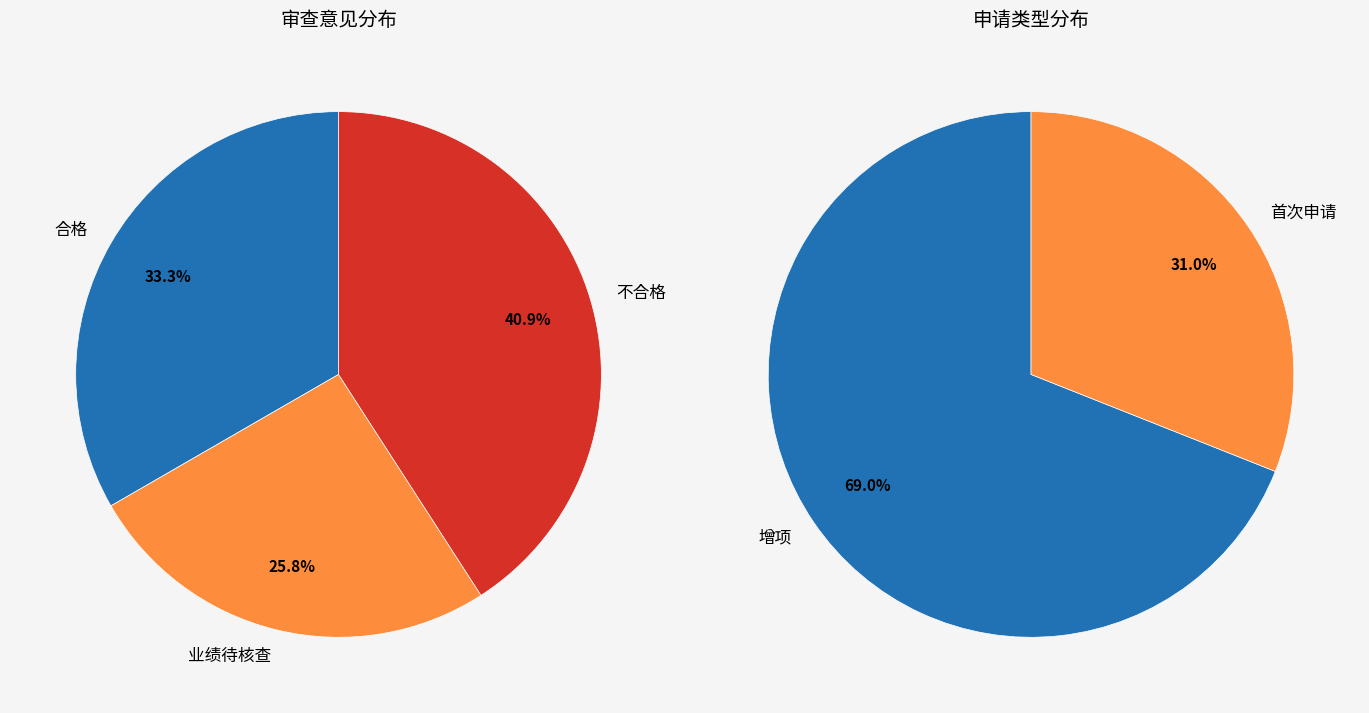

Which has a higher value, 合格 or 业绩待核查?

合格